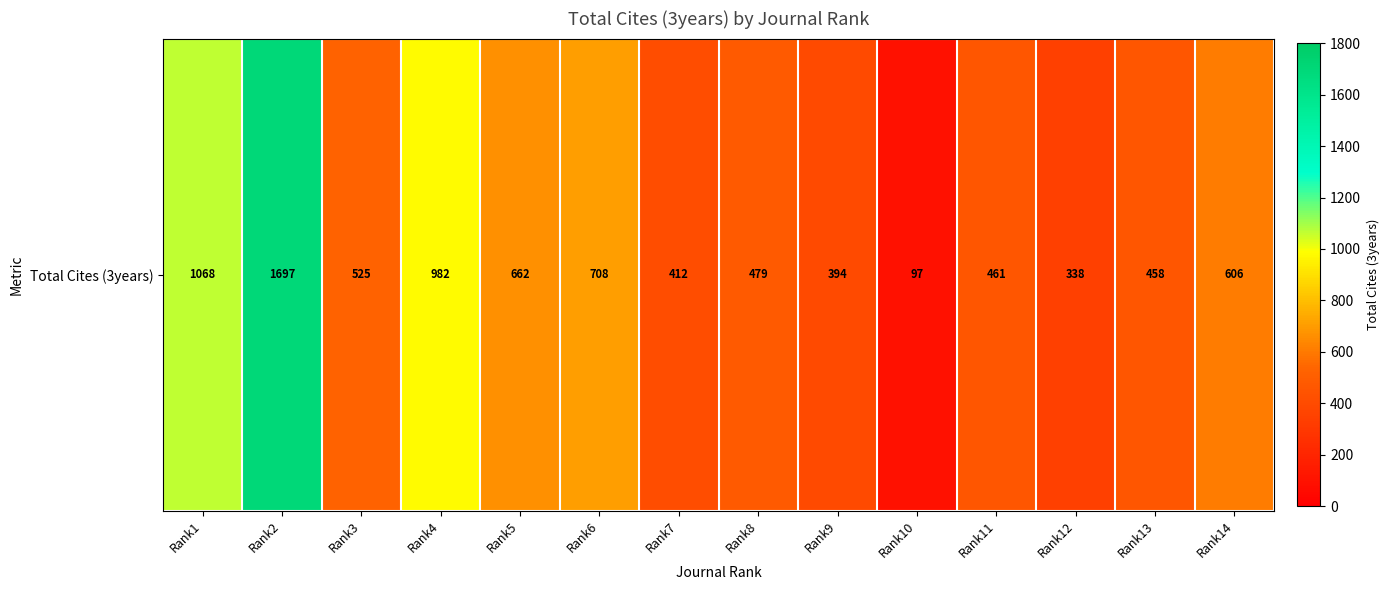

What is the difference between the maximum and second lowest values?

1359